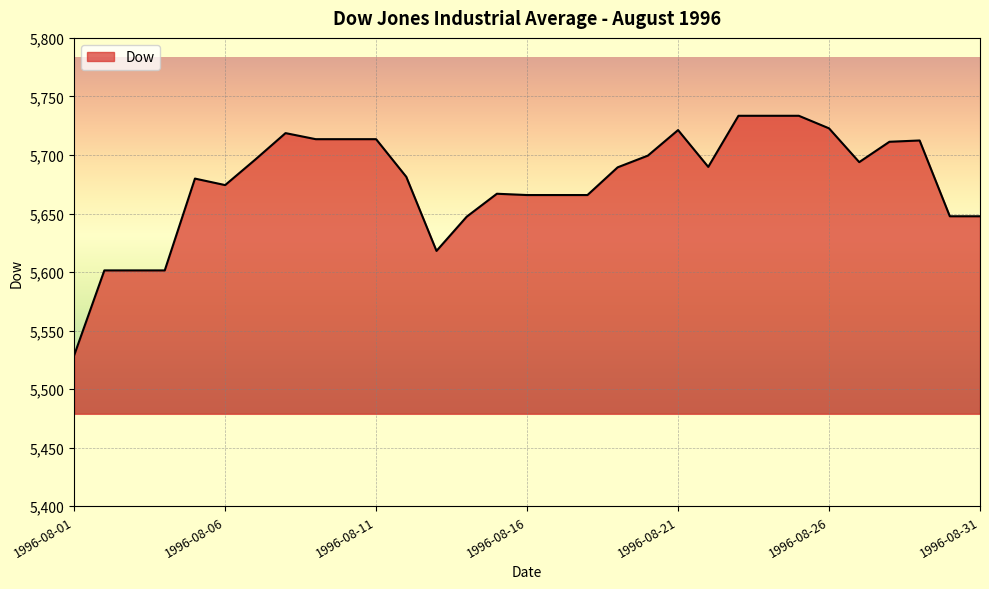

What is the maximum value shown in the chart?

5733.5